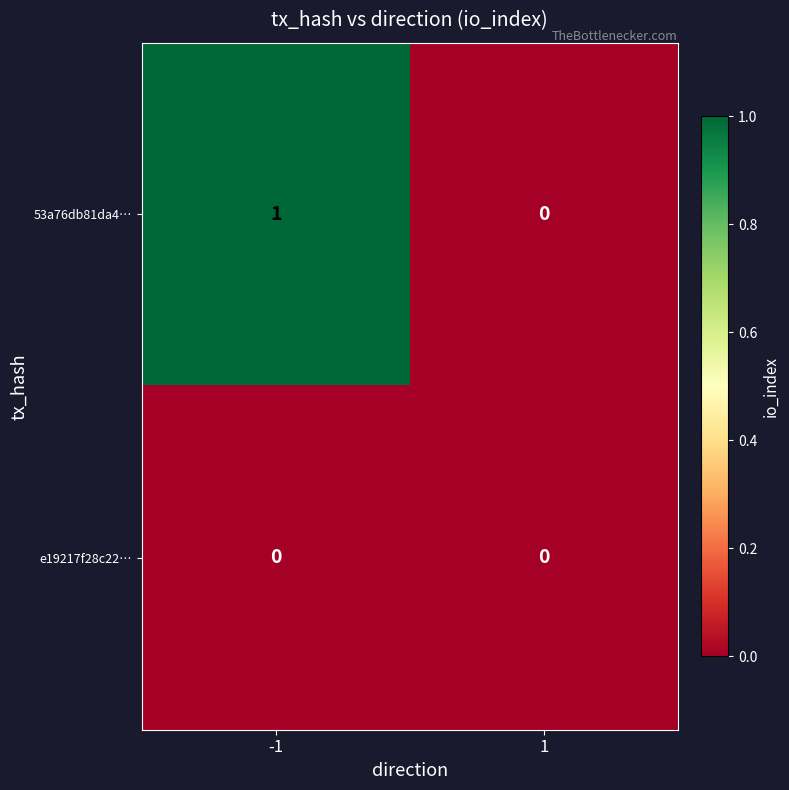

Is it true that 53a76db81da4… equals 0 at 1?

True